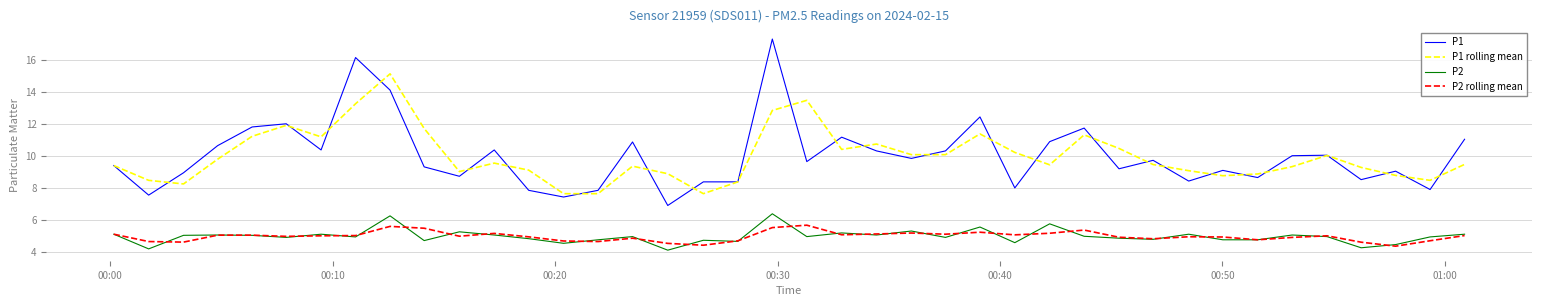

Which series has the largest range (max minus min)?

P1